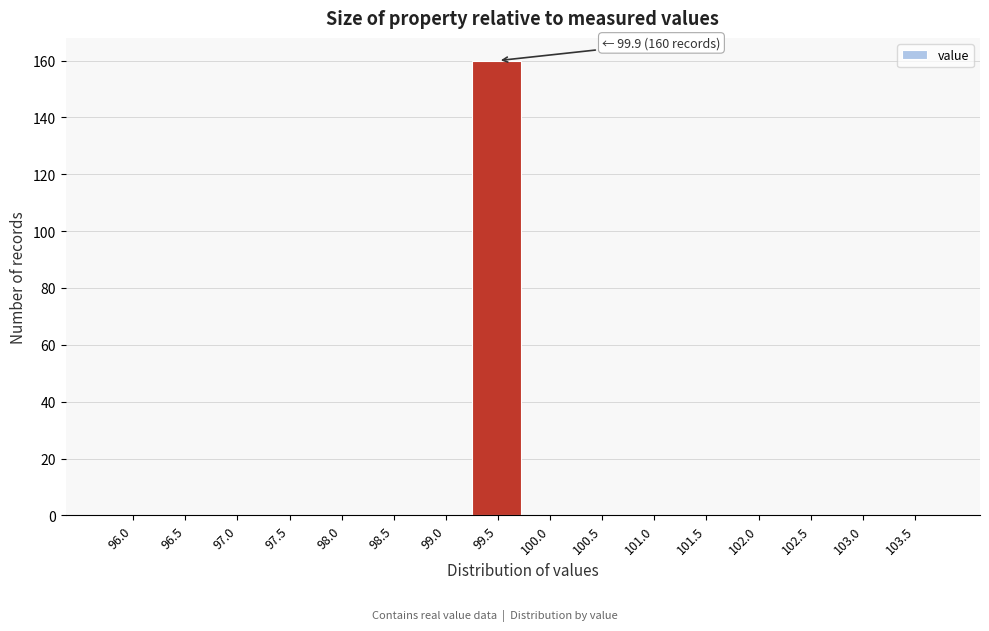

Reading right to left, extract all data points from this chart.

103.5=0	103.0=0	102.5=0	102.0=0	101.5=0	101.0=0	100.5=0	100.0=0	99.5=160	99.0=0	98.5=0	98.0=0	97.5=0	97.0=0	96.5=0	96.0=0